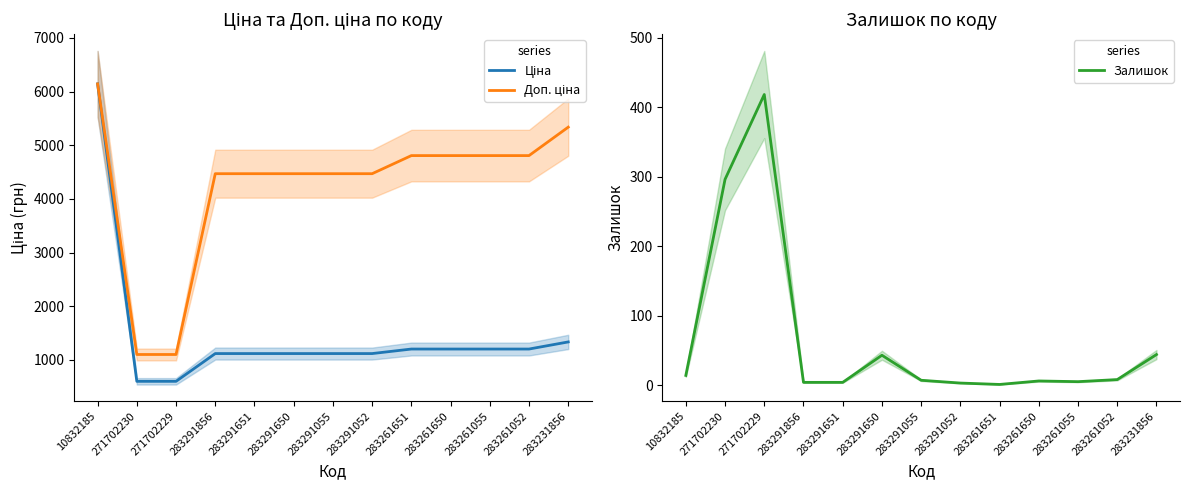

What is the label of the 5th point from the right?

283261651